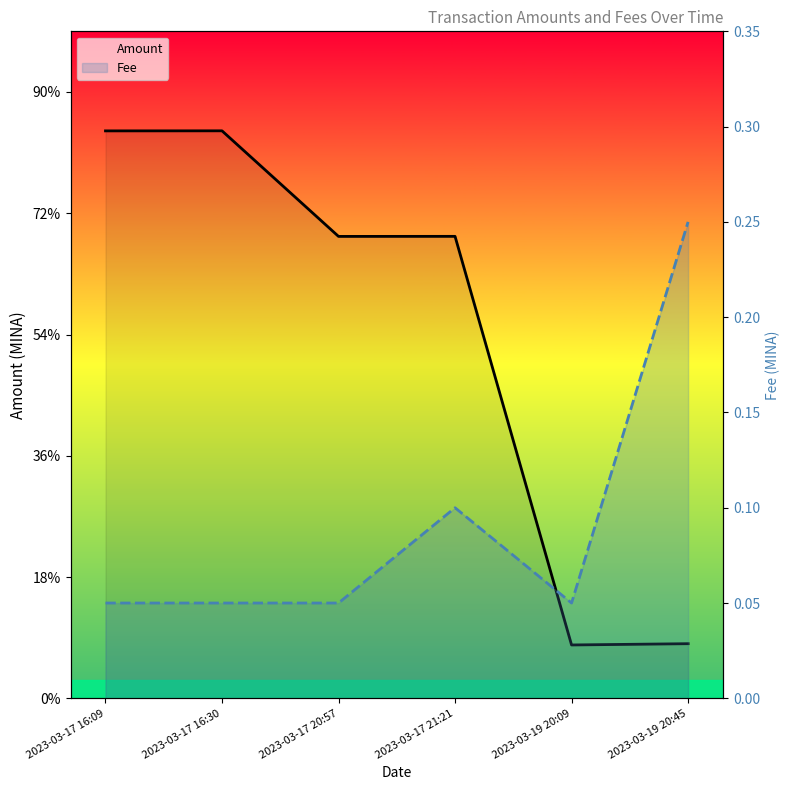

What are all the series names shown in the legend?

Amount, Fee